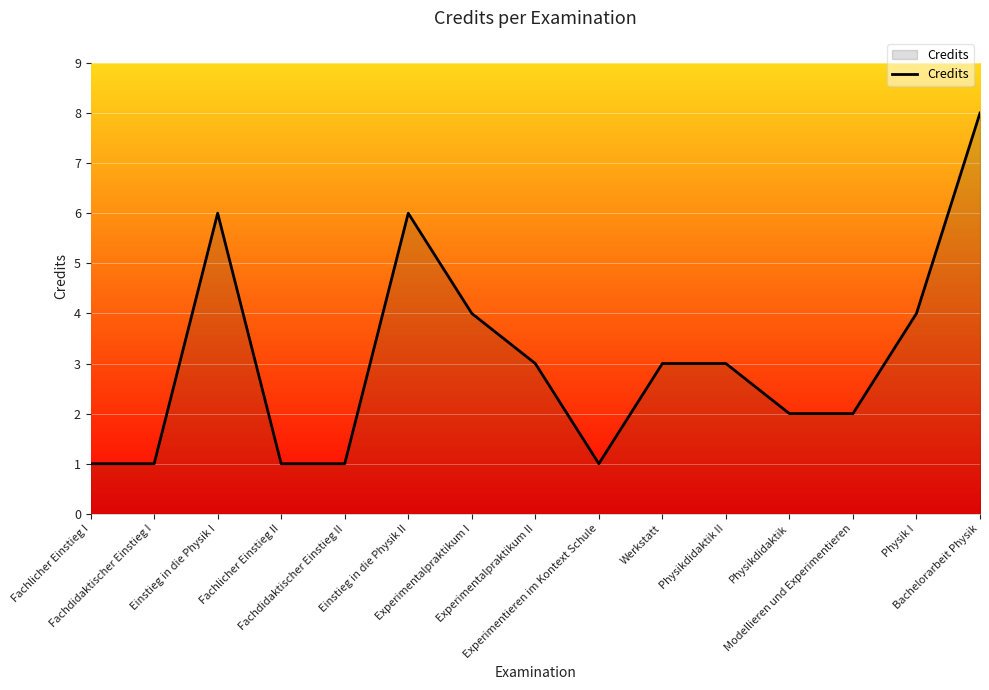

Where does the data first go above 3?

Einstieg in die Physik I